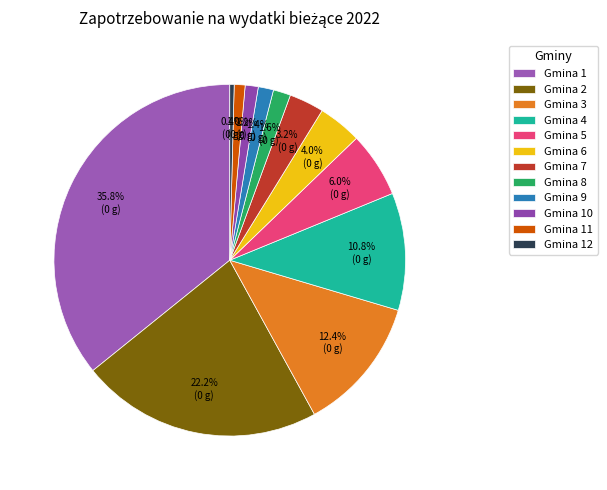

What percentage is NOT represented by Gmina 3?

87.6%